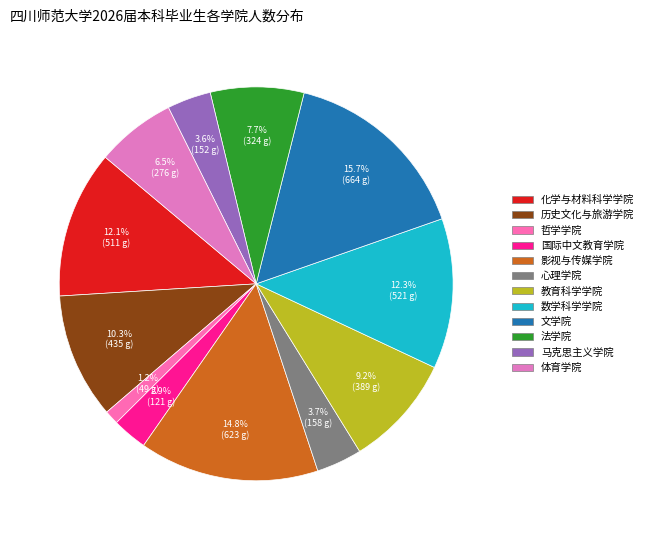

Between 法学院 and 心理学院, which is larger?

法学院